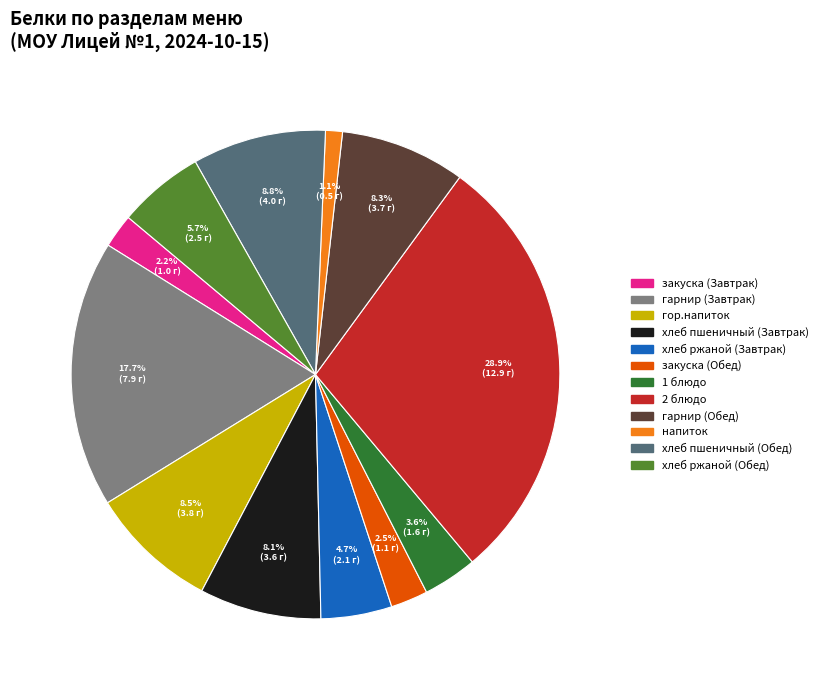

Is the sum of 2 блюдо and гарнир (Завтрак) greater than half?

No